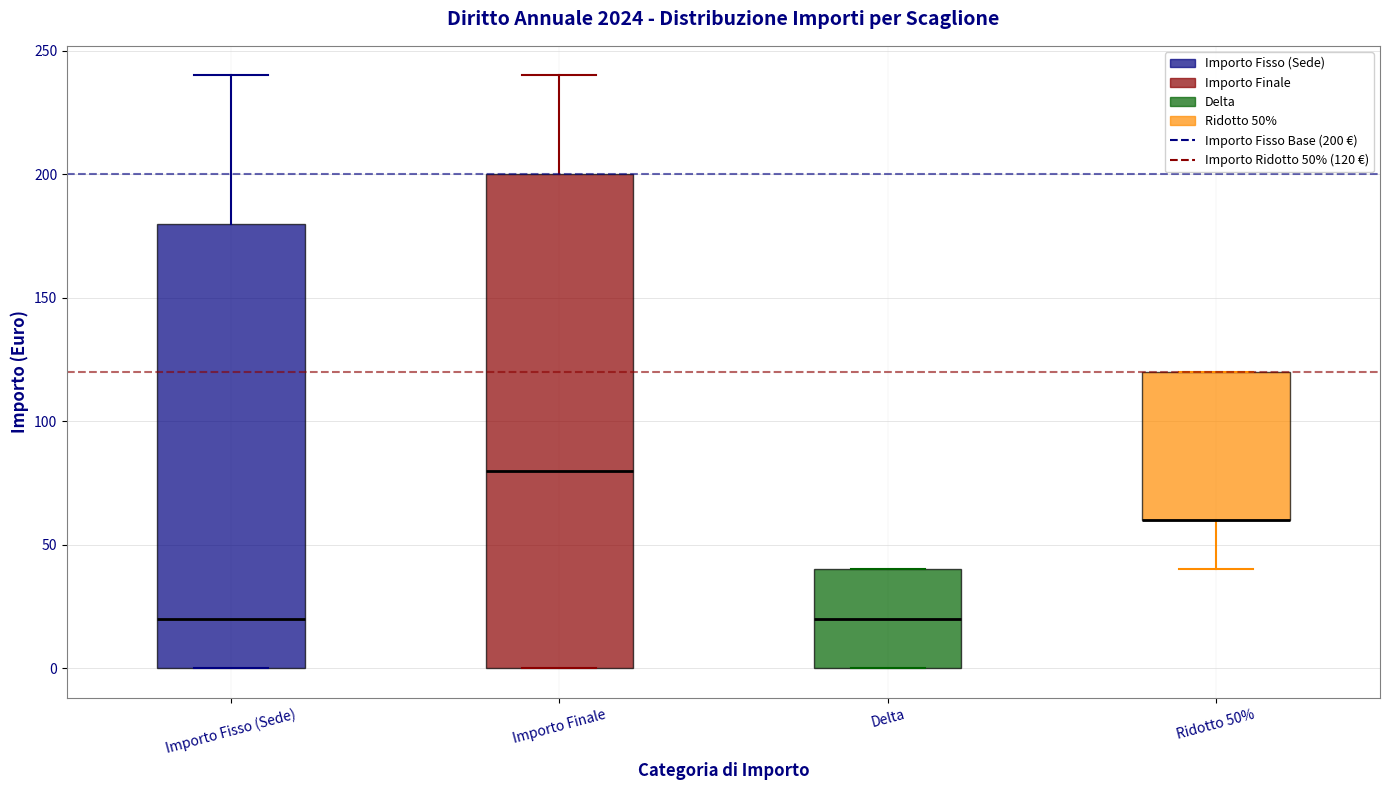

Reading left to right, transcribe this box plot: for each box, give where its median line is, the range the box spans, and where its two whiskers end, as read against the y-axis. The values are not printed on the chart, so give them approximately, as read against the axis.

Importo Fisso (Sede): median 20, box 0 to 180, whiskers 0 to 240
Importo Finale: median 80, box 0 to 200, whiskers 0 to 240
Delta: median 20, box 0 to 40, whiskers 0 to 40
Ridotto 50%: median 60 (drawn on the box's lower edge), box 60 to 120, whiskers 40 to 120